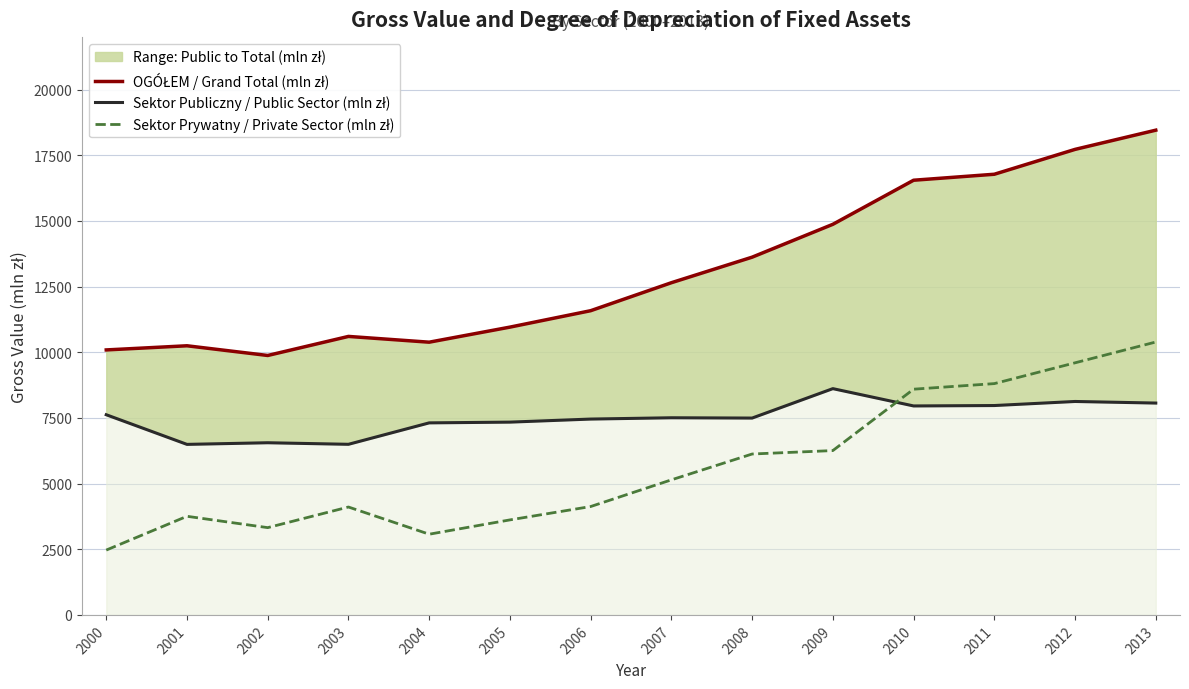

List the labels in order of Sektor Prywatny / Private Sector (mln zł) value, smallest first.

2000, 2004, 2002, 2005, 2001, 2003, 2006, 2007, 2008, 2009, 2010, 2011, 2012, 2013